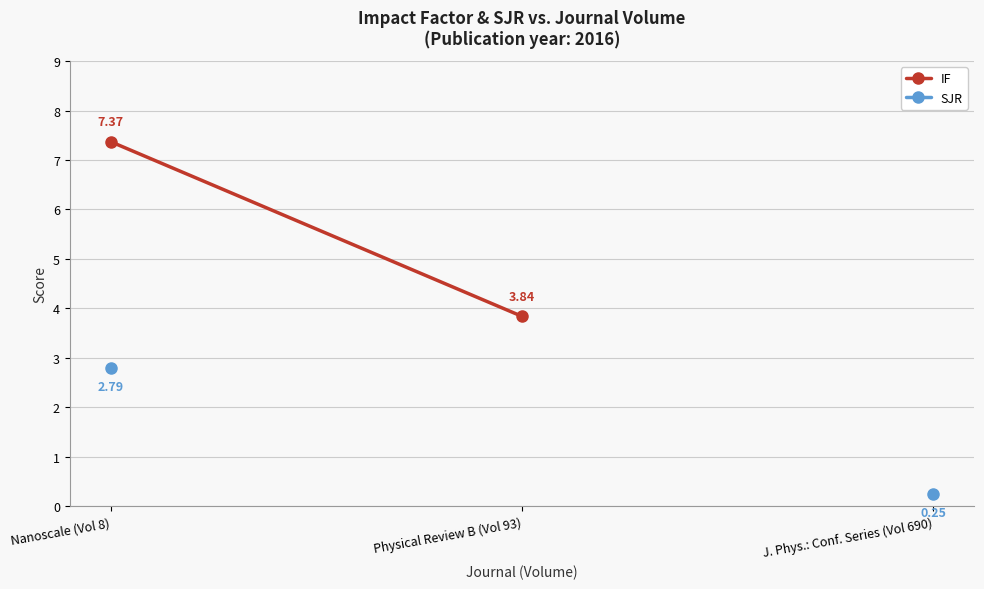

Rank the series at Physical Review B (Vol 93) from highest to lowest value.

IF, SJR